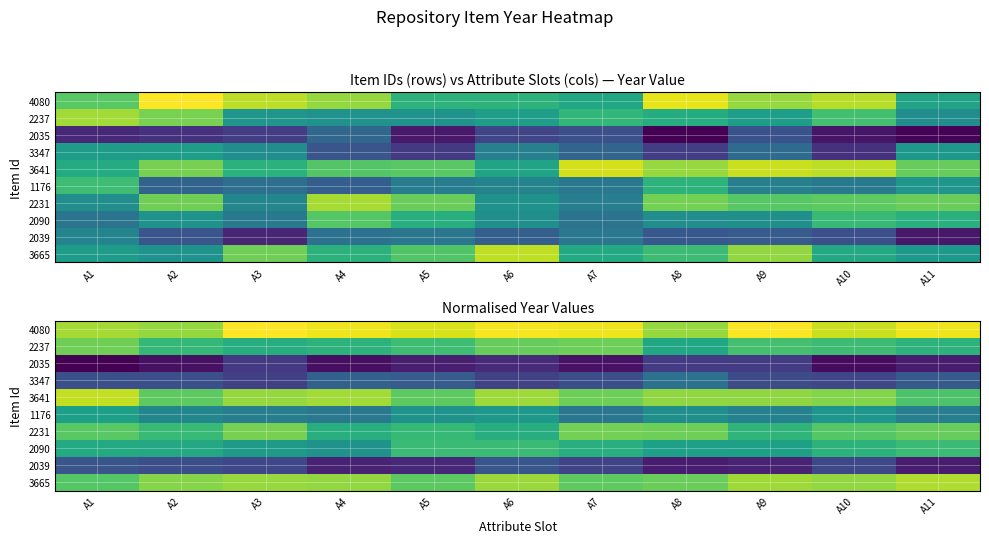

At how many categories does at least one series exceed 2014?

11